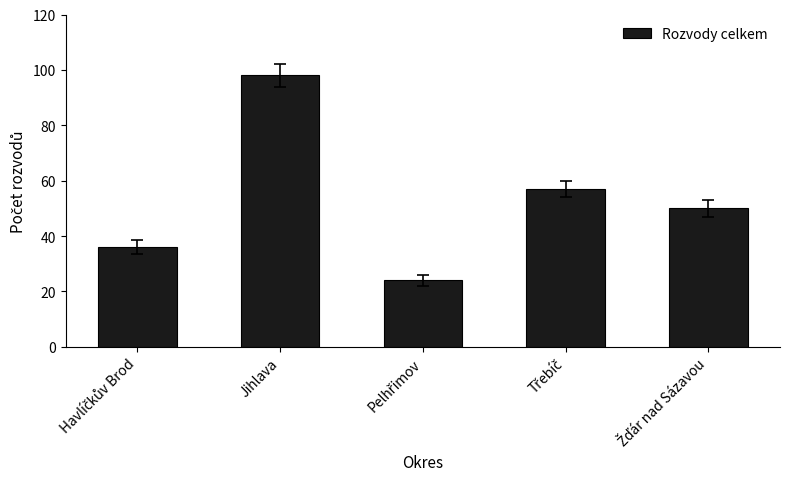

What is the smallest value displayed?

24